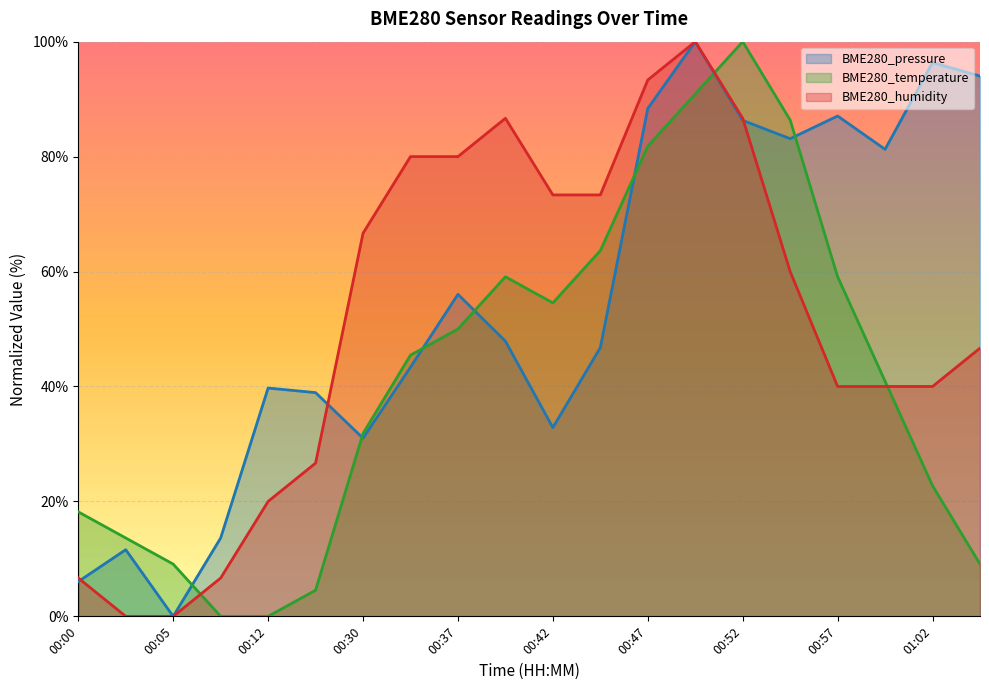

List the series in order of their overall mean, lowest first.

BME280_temperature, BME280_humidity, BME280_pressure